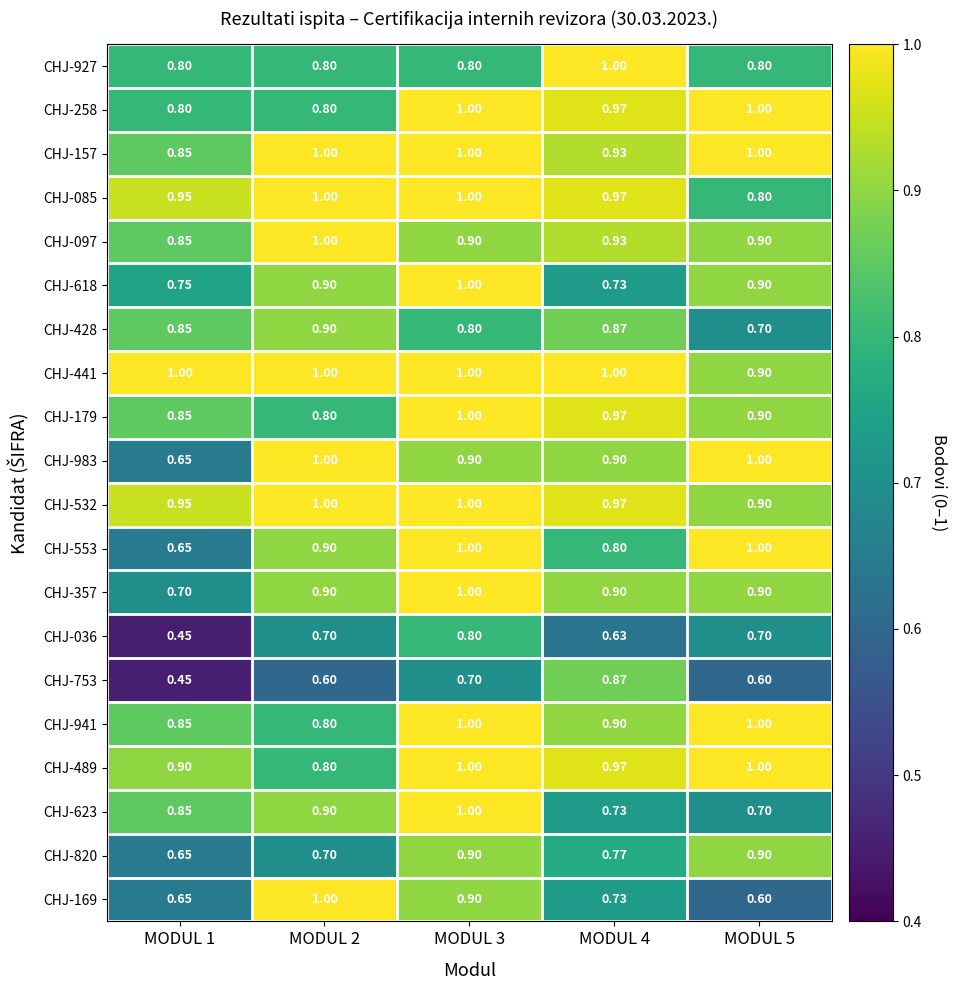

Which series has the widest spread of values?

CHJ-753